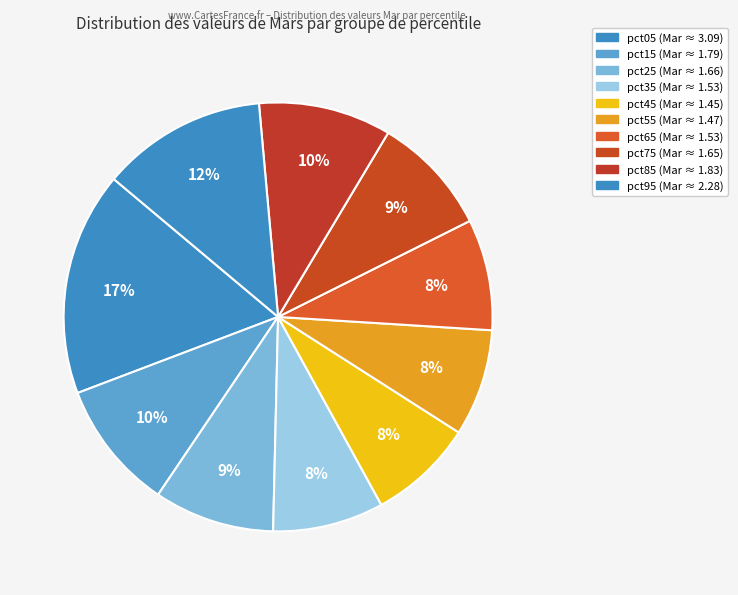

What percentage is the pct45 slice, to the nearest percent?

8%